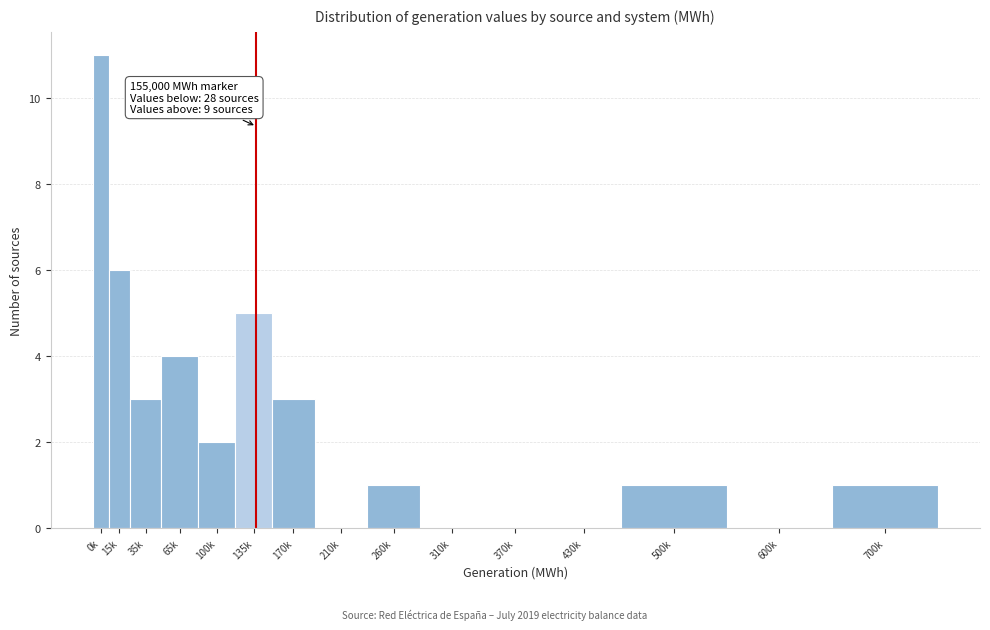

Reading left to right, what are all the values shown in this chart?

0k=11	15k=6	35k=3	65k=4	100k=2	135k=5	170k=3	210k=0	260k=1	310k=0	370k=0	430k=0	500k=1	600k=0	700k=1